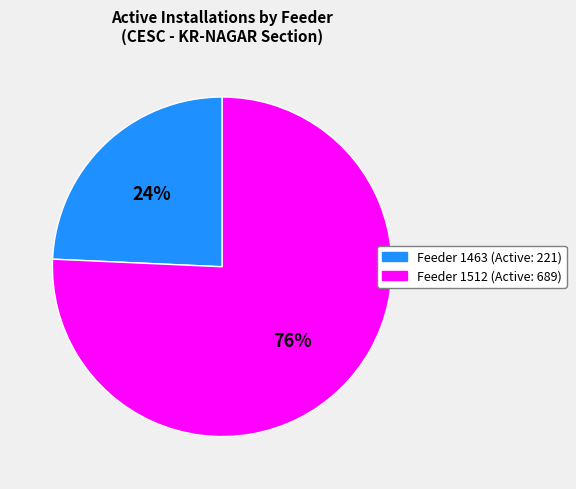

How many segments does this pie chart have?

2